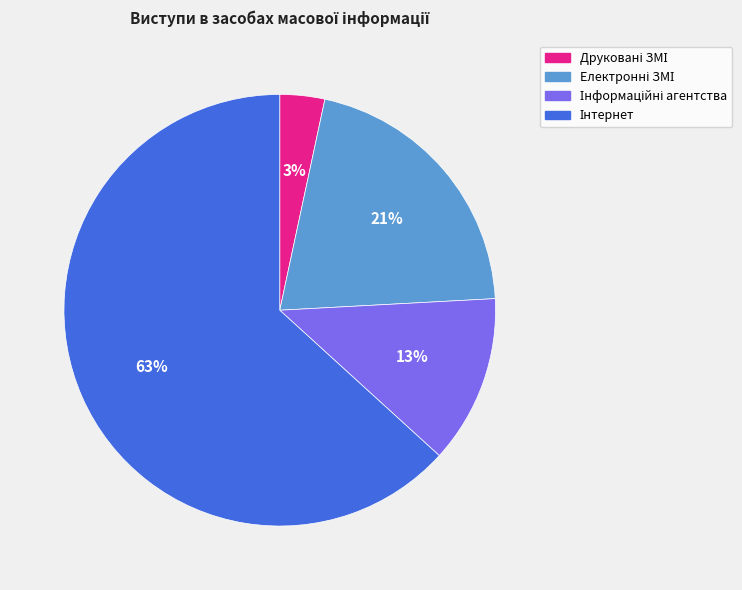

To the nearest percent, what is the average slice percentage?

25%